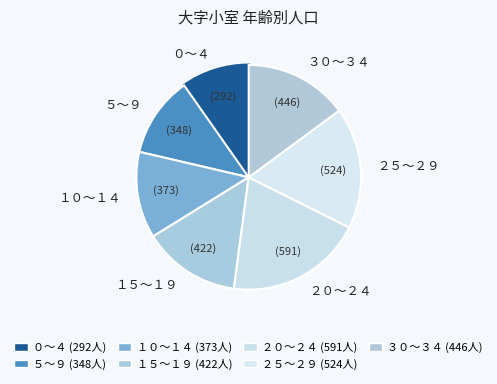

How many slices are in this pie chart?

7